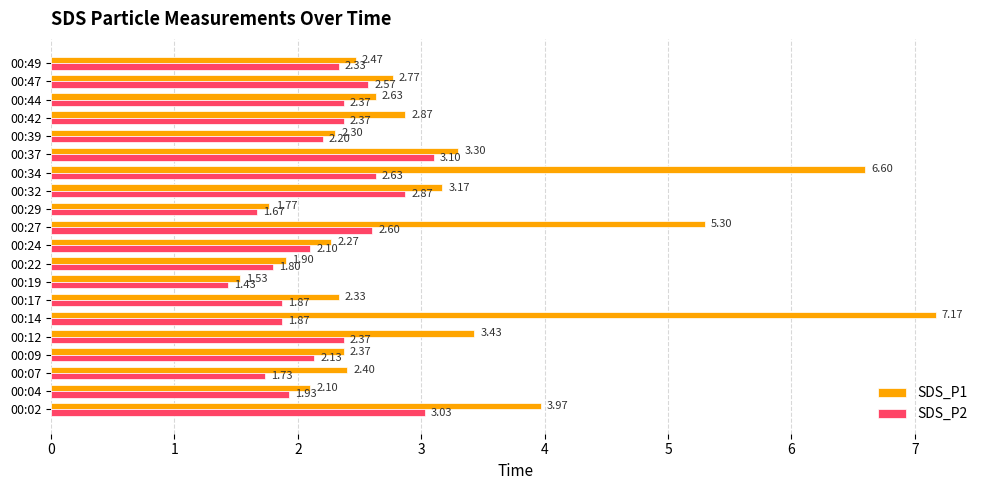

What is the sum of the SDS_P2 values at 00:14 and 00:49?

4.2